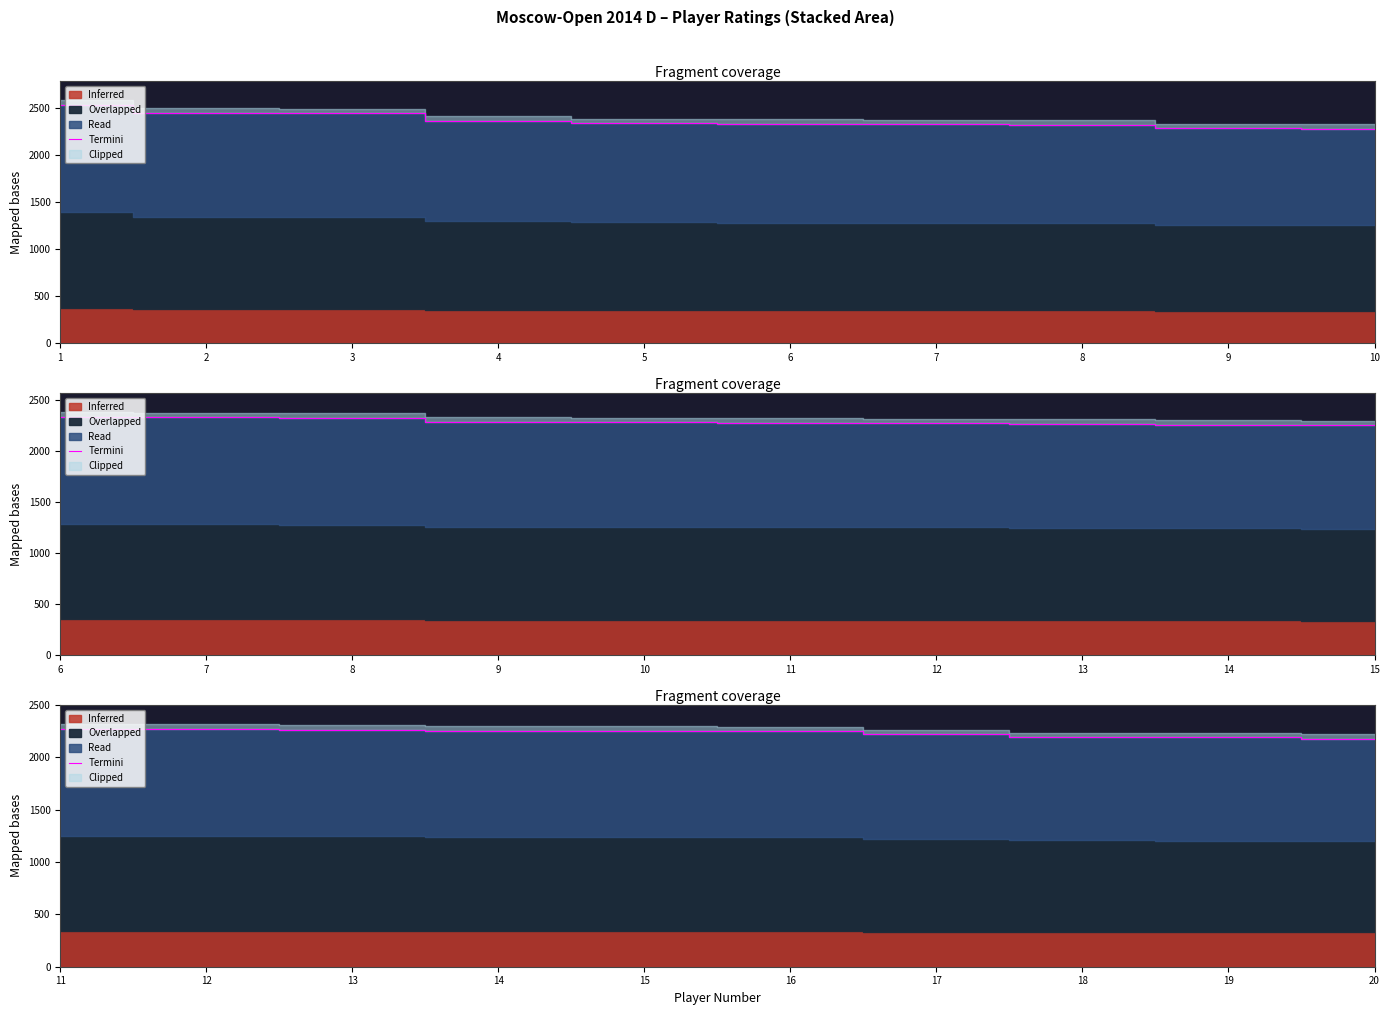

What is the difference between the maximum and minimum values?

94